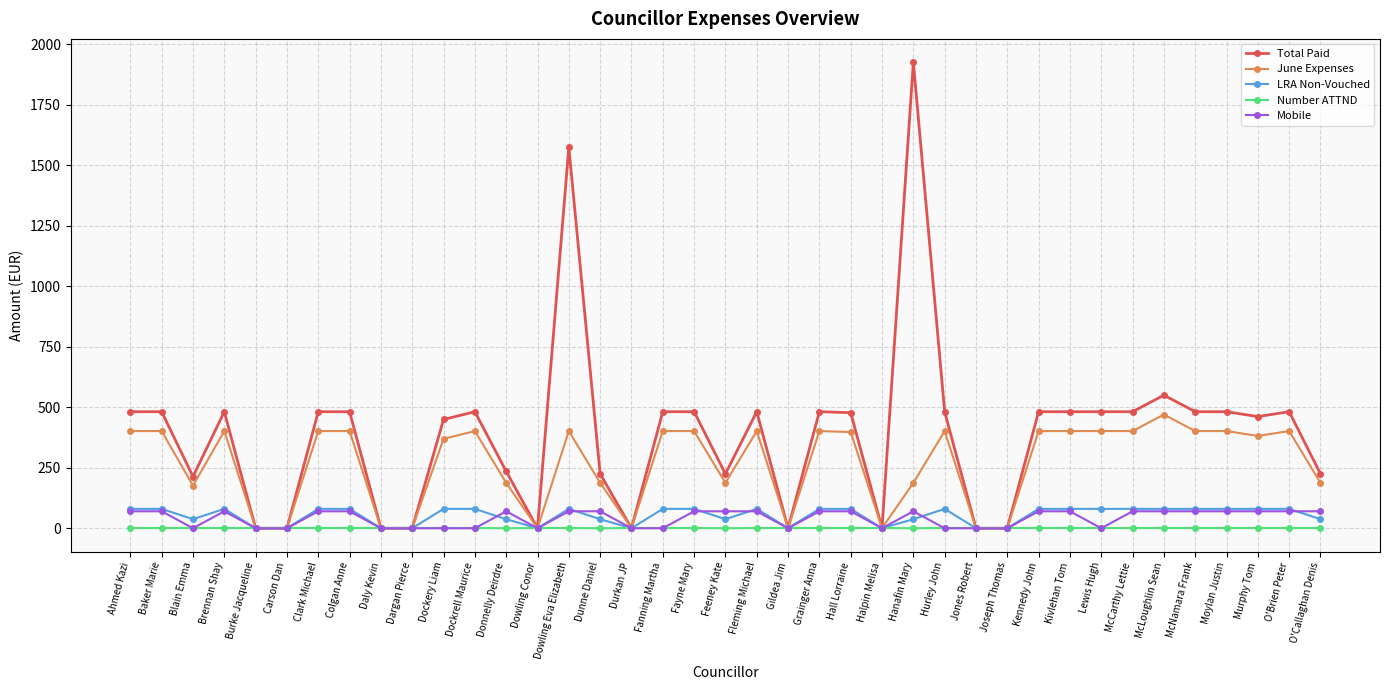

Which series has the largest range (max minus min)?

Total Paid